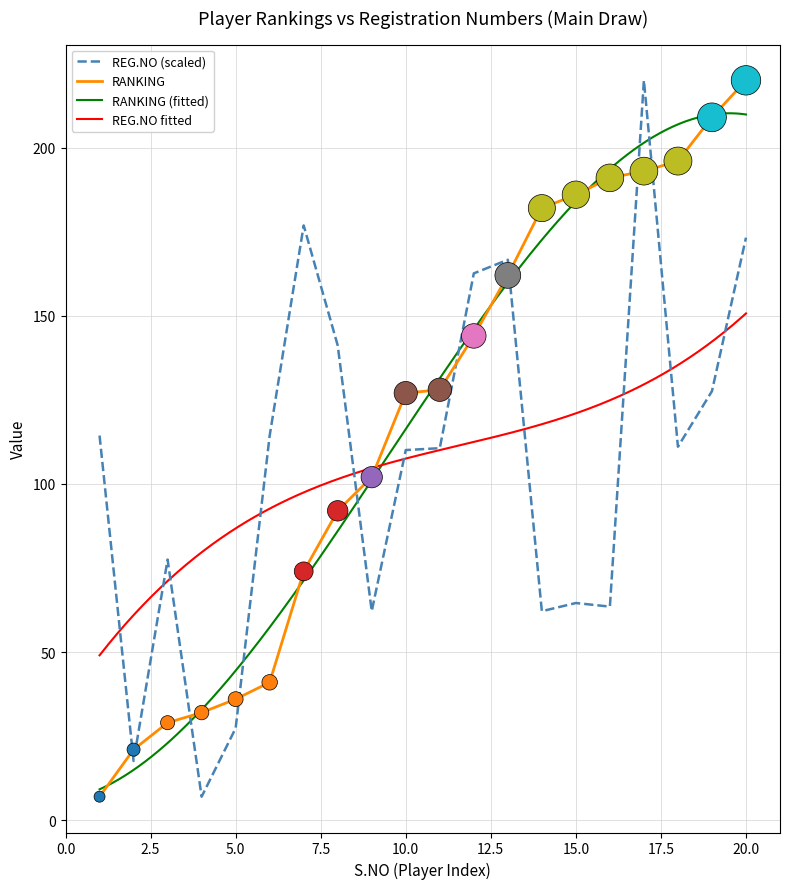

Which series reaches the minimum Y coordinate?

REG.NO